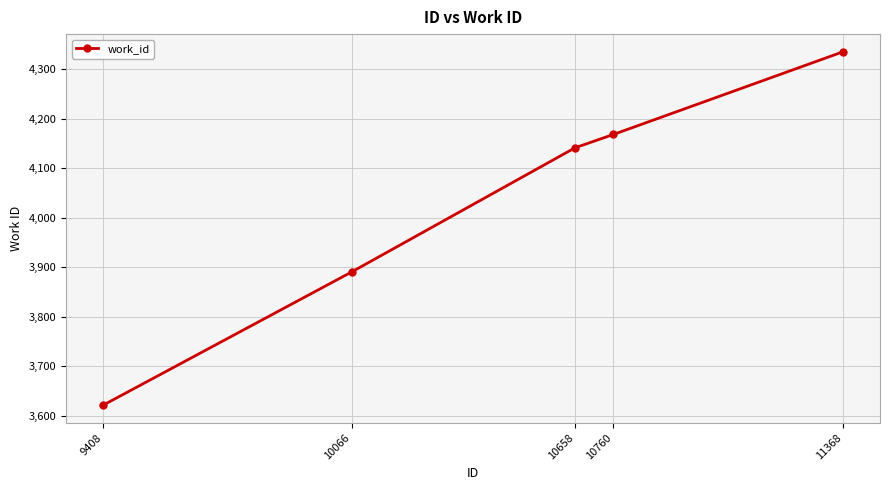

List the labels in order of value, largest first.

11368, 10760, 10658, 10066, 9408